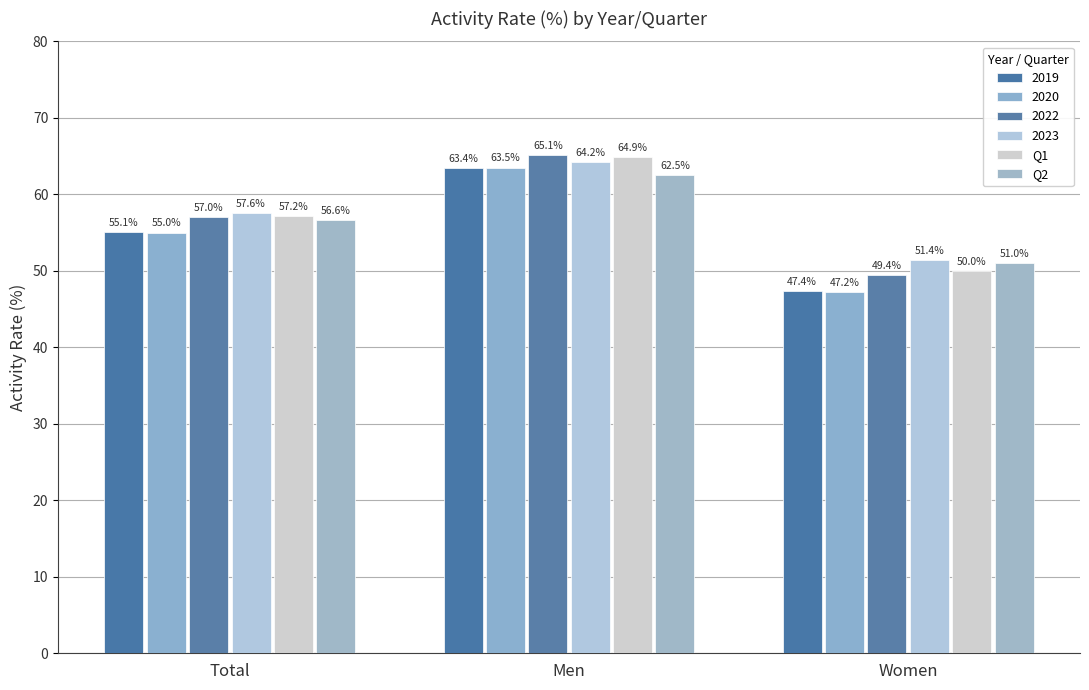

What is the difference between the second highest and minimum values in the Q1 series?

7.2